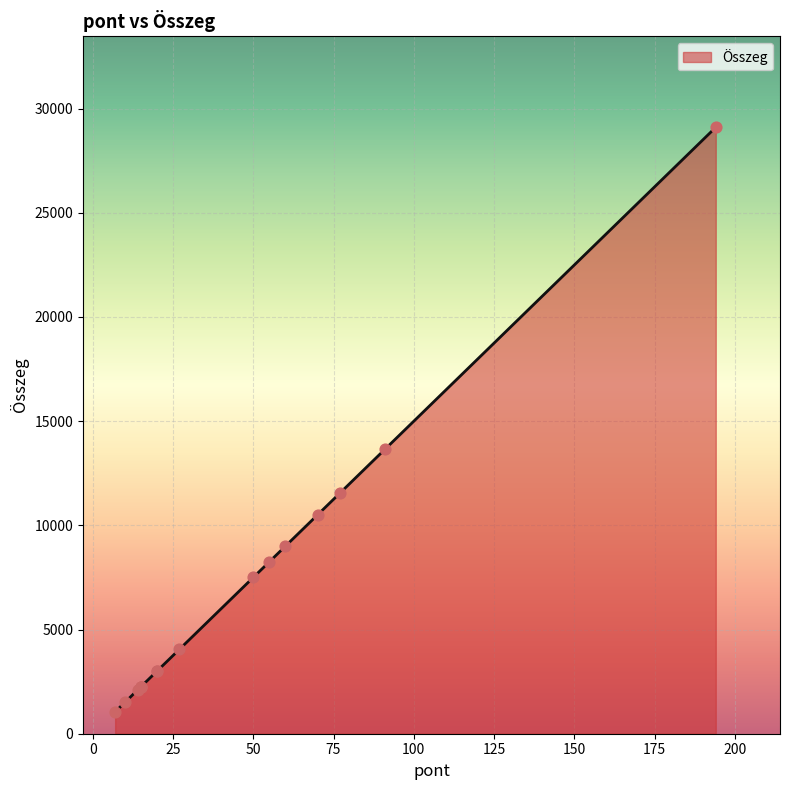

Which has a higher value, 91 or 27?

91